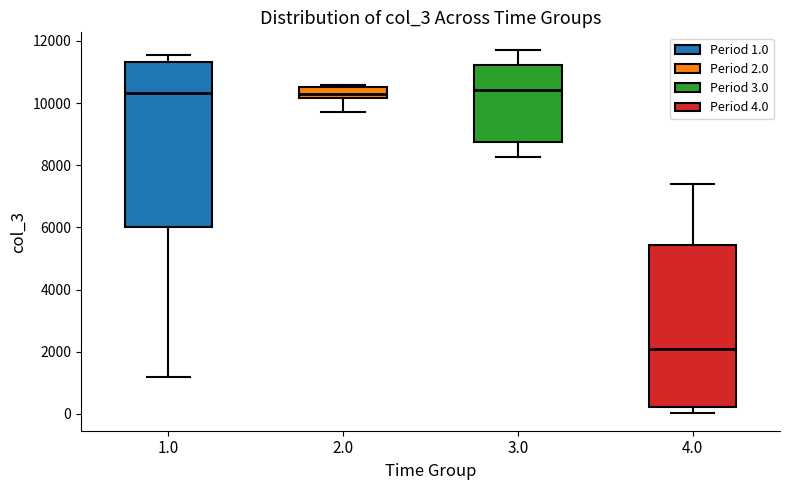

Reading left to right, read every box against the y-axis: the position of its median line, the range the box covers, and the ends of its whiskers. The values are not printed on the chart, so give them approximately, as read against the axis.

1.0: median 10400, box 6000 to 11400, whiskers 1200 to 11600
2.0: median 10400, box 10200 to 10600, whiskers 9800 to 10600 (just above the box's upper edge)
3.0: median 10400, box 8800 to 11200, whiskers 8200 to 11600
4.0: median 2000, box 200 to 5400, whiskers 0 to 7400